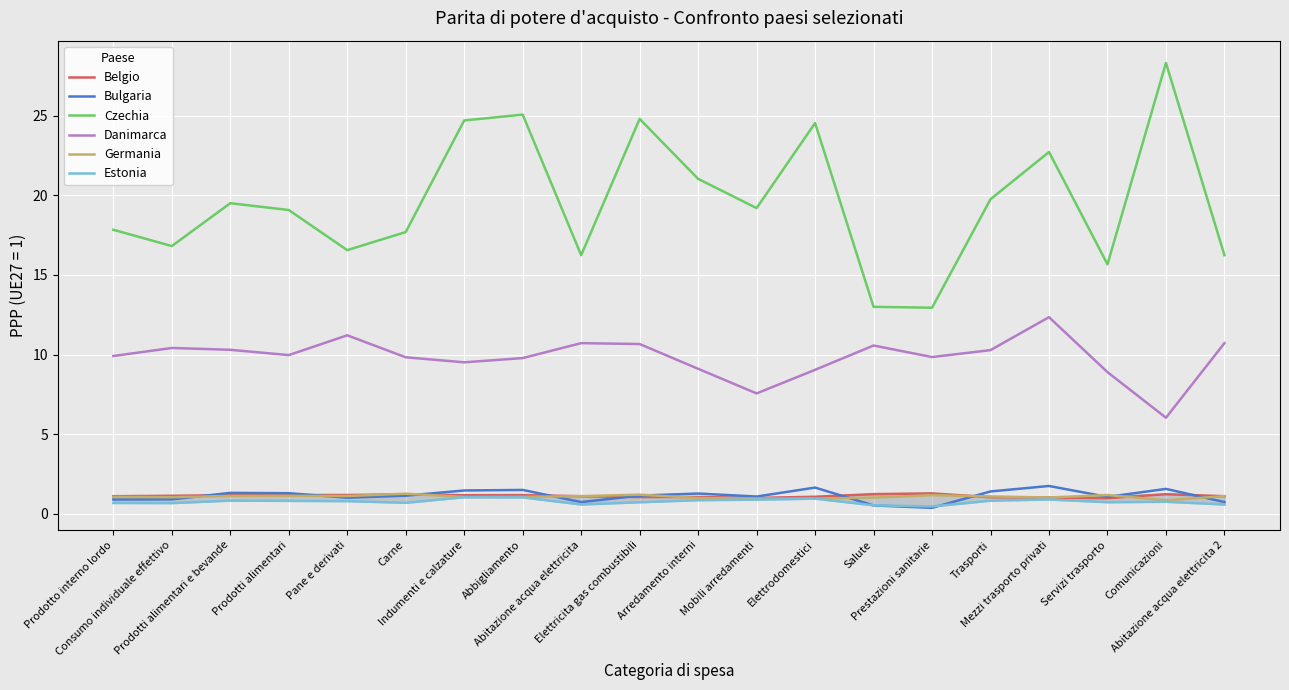

List the series in order of their peak value, highest first.

Czechia, Danimarca, Bulgaria, Belgio, Germania, Estonia